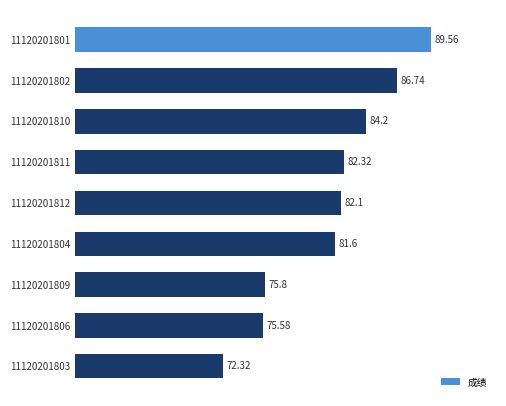

List the labels in order of value, largest first.

11120201801, 11120201802, 11120201810, 11120201811, 11120201812, 11120201804, 11120201809, 11120201806, 11120201803